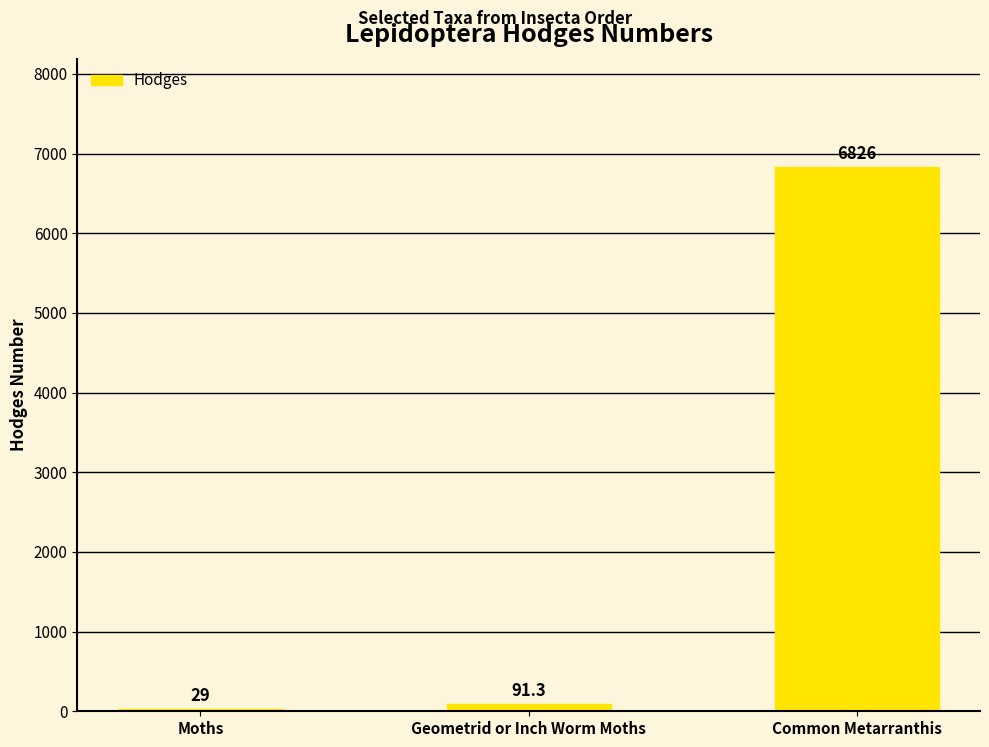

The chart shows a value of 2415.6 at Common Metarranthis. True or false?

False